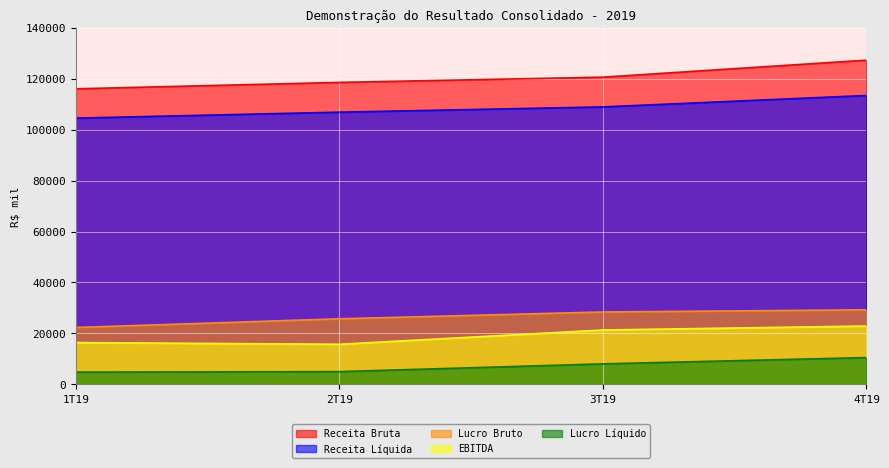

Where does the Receita Líquida series first go above 108921?

3T19